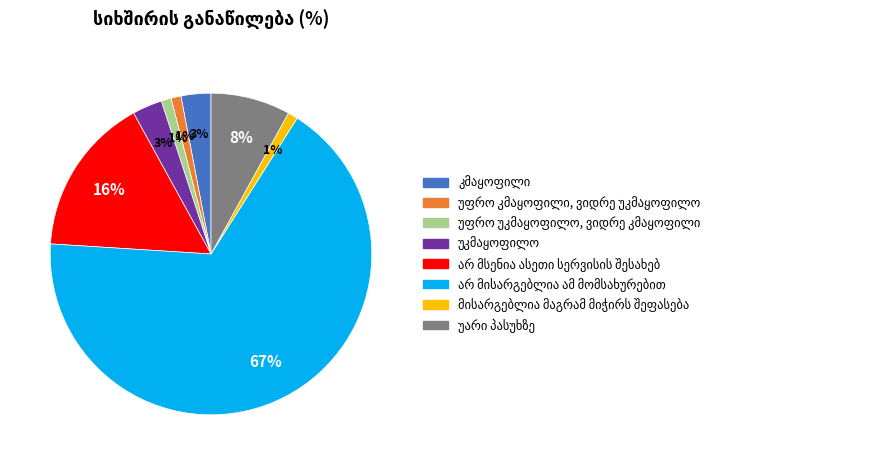

Does any single category account for the majority?

Yes